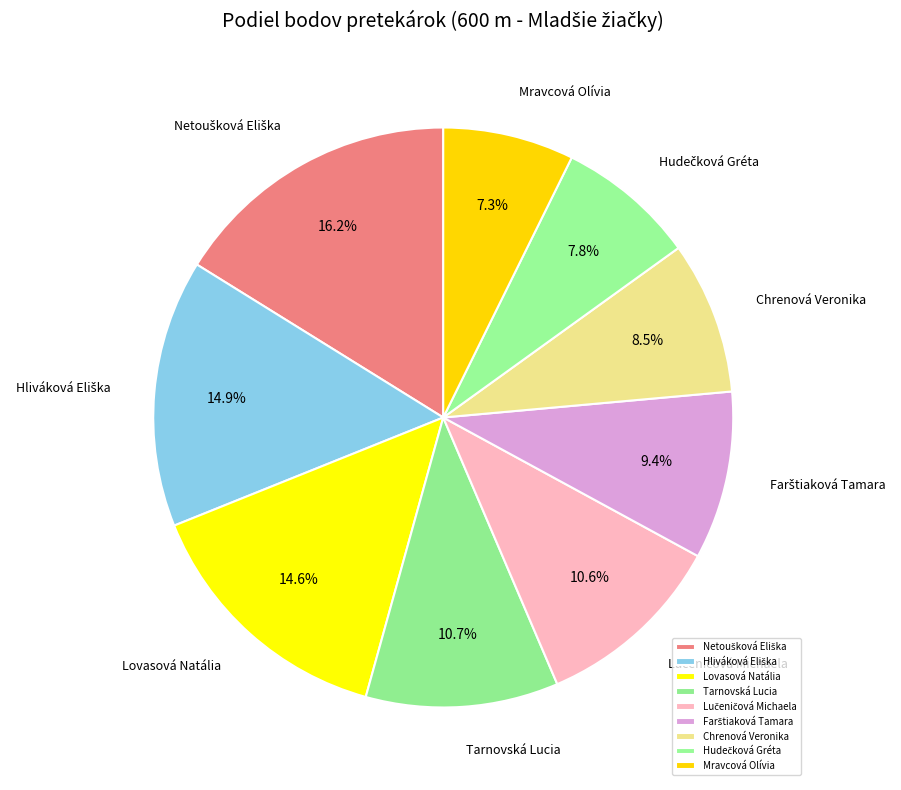

To the nearest percent, what is the difference between the Chrenová Veronika and Tarnovská Lucia slice percentages?

2%